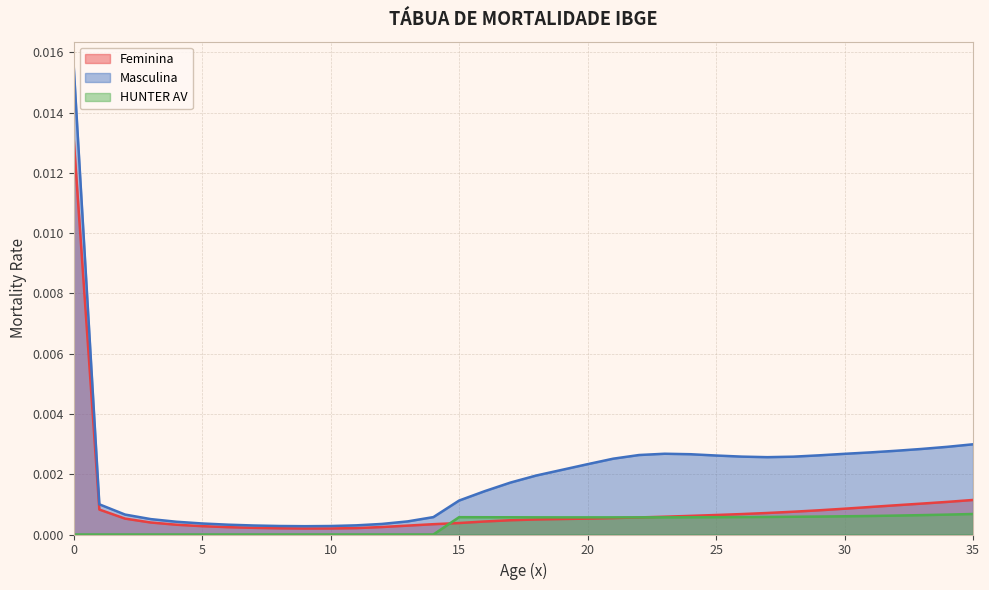

True or false: Masculina and HUNTER AV cross at least once.

False